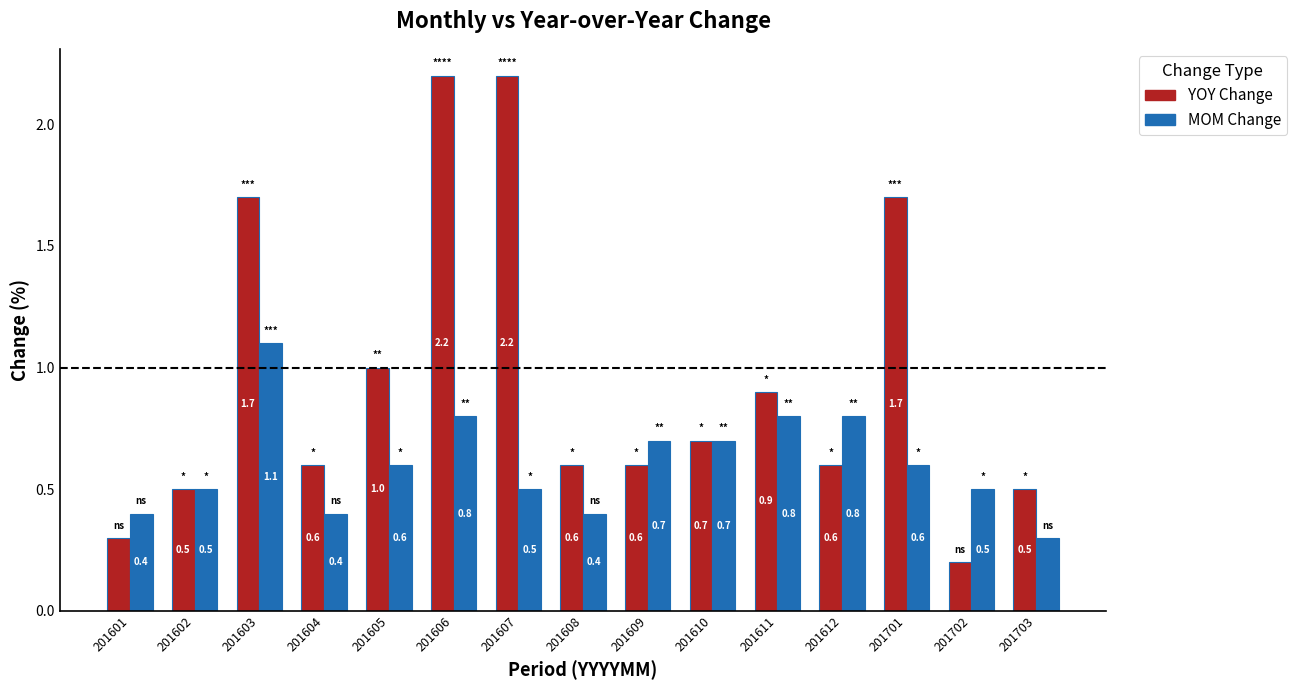

At which label is MOM Change closest to 0?

201703